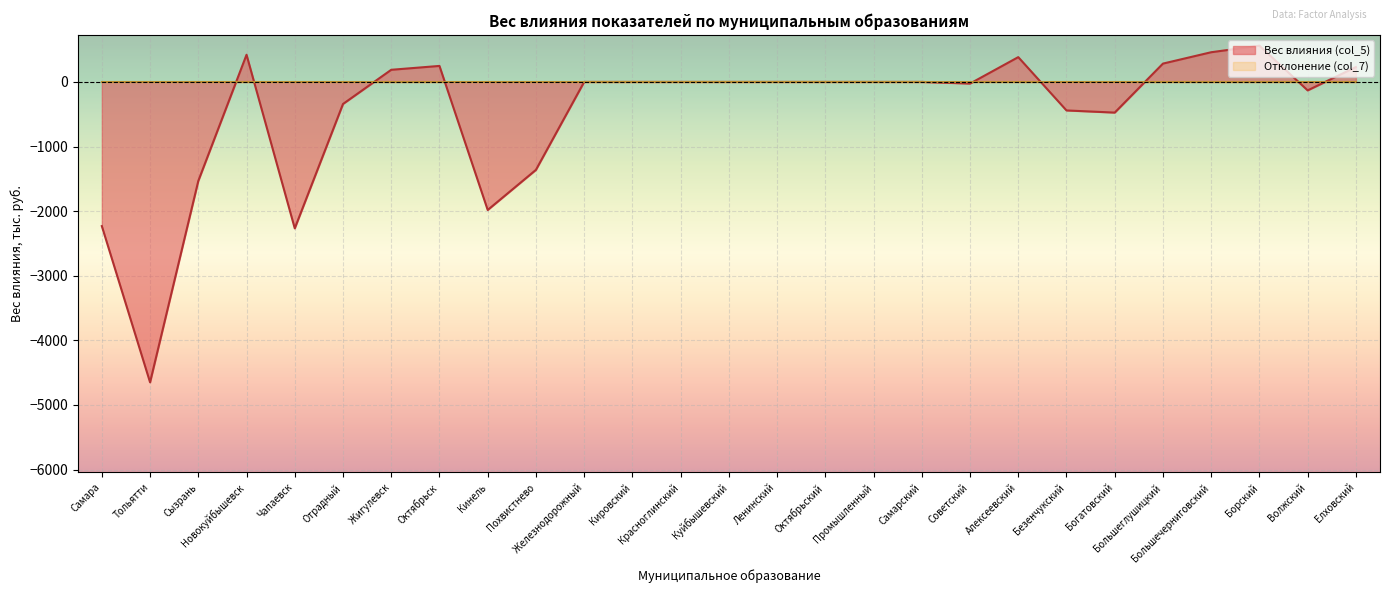

List the labels in order of value, smallest first.

Тольятти, Чапаевск, Самара, Кинель, Сызрань, Похвистнево, Богатовский, Безенчукский, Отрадный, Волжский, Советский, Железнодорожный, Кировский, Красноглинский, Куйбышевский, Ленинский, Октябрьский, Промышленный, Самарский, Жигулевск, Елховский, Октябрьск, Большеглушицкий, Алексеевский, Новокуйбышевск, Большечерниговский, Борский